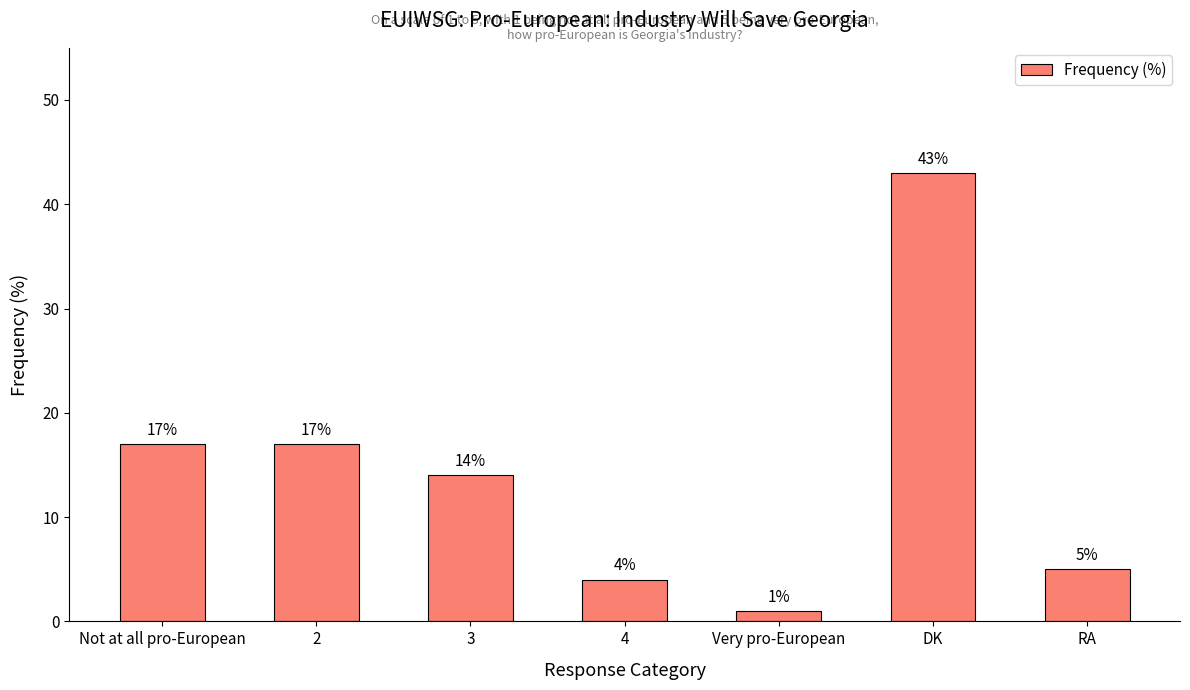

At which label does the data first exceed 14?

Not at all pro-European